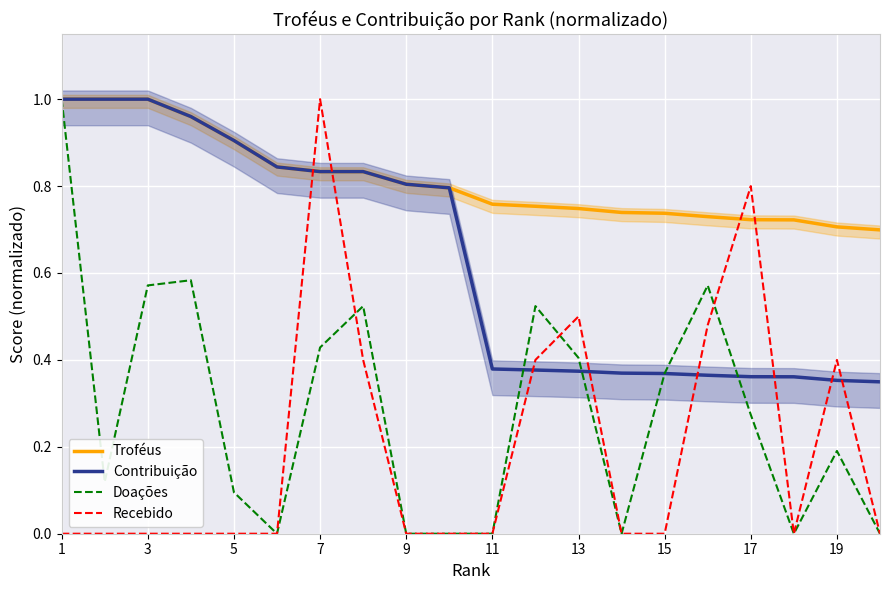

The value of Doações at 7 is 0.2. True or false?

False